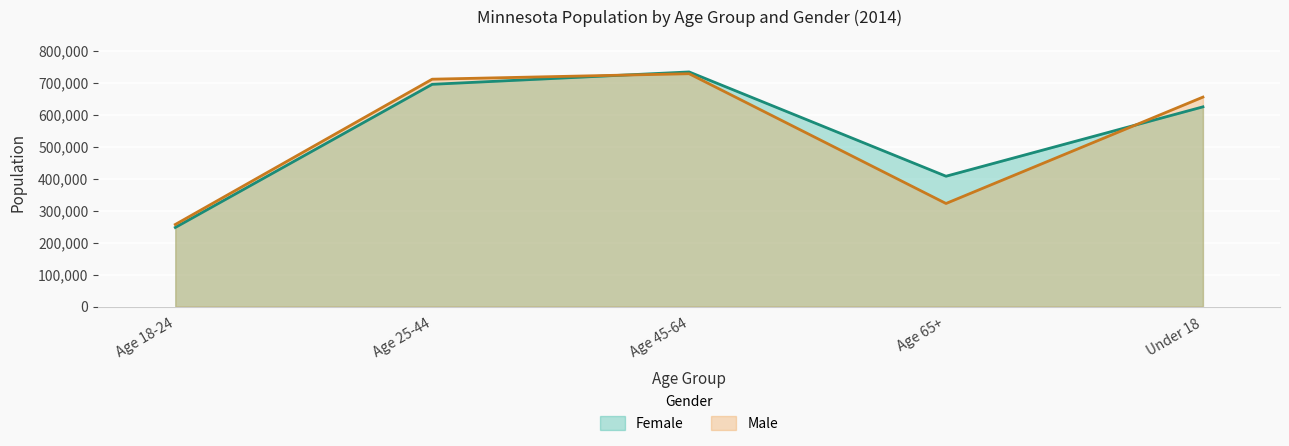

Which series has the largest total across all categories?

Female